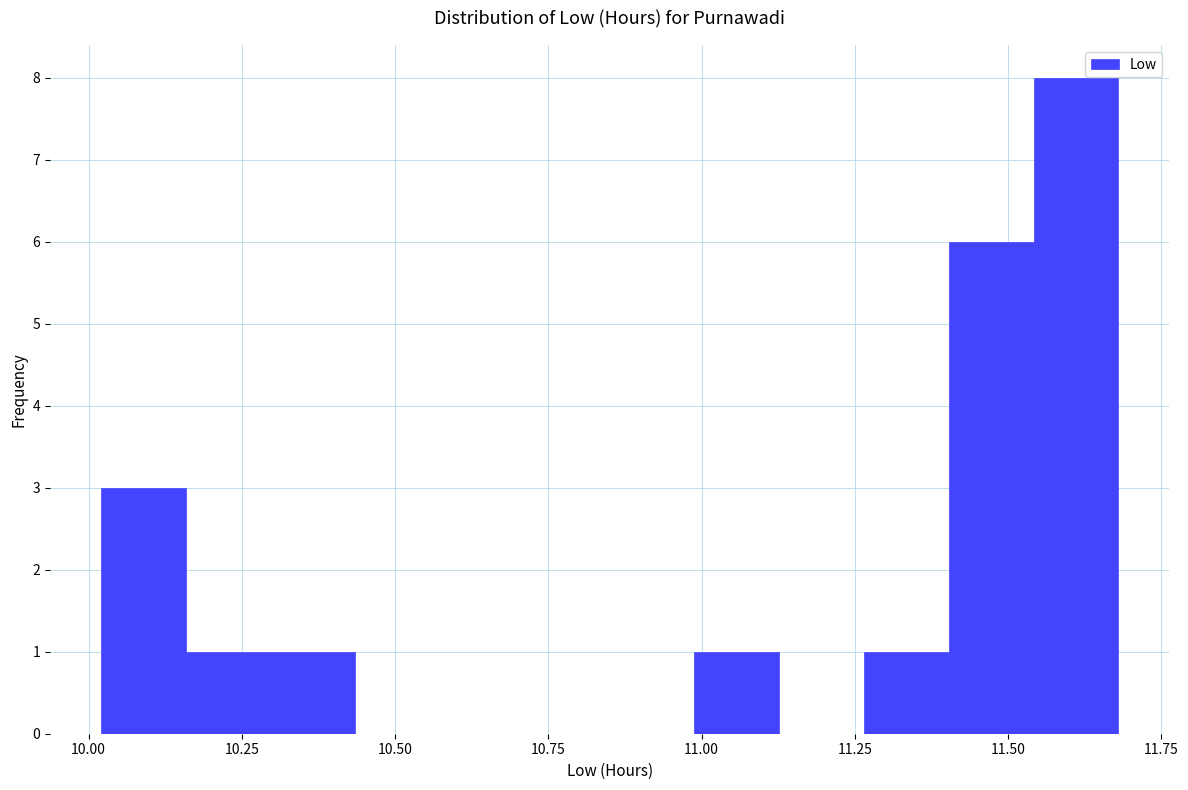

Read against the x-axis, roughly where is the centre of the tallest bar?

11.60